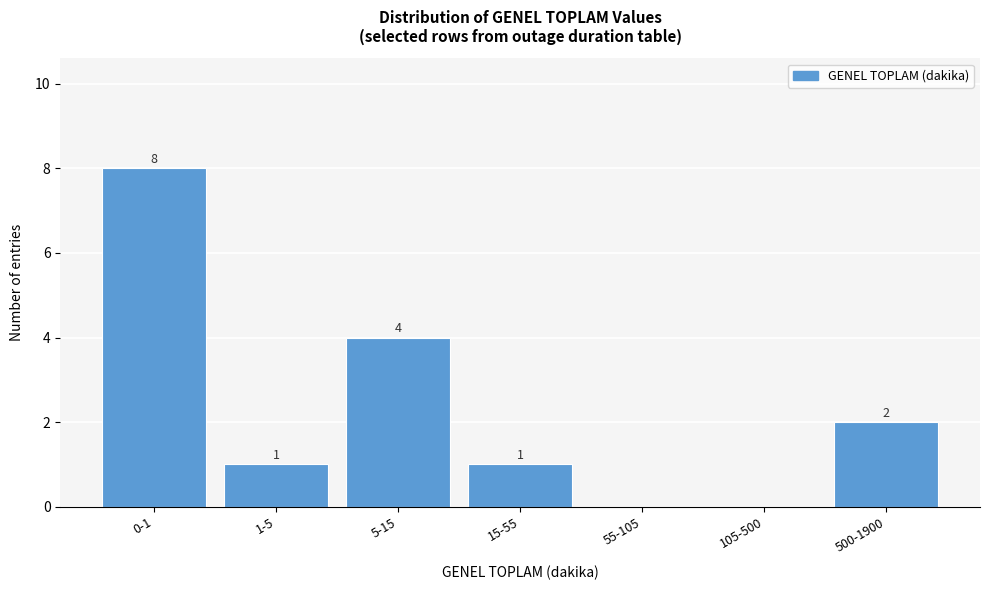

Reading left to right, transcribe all the data shown in this chart.

0-1=8	1-5=1	5-15=4	15-55=1	55-105=0	105-500=0	500-1900=2